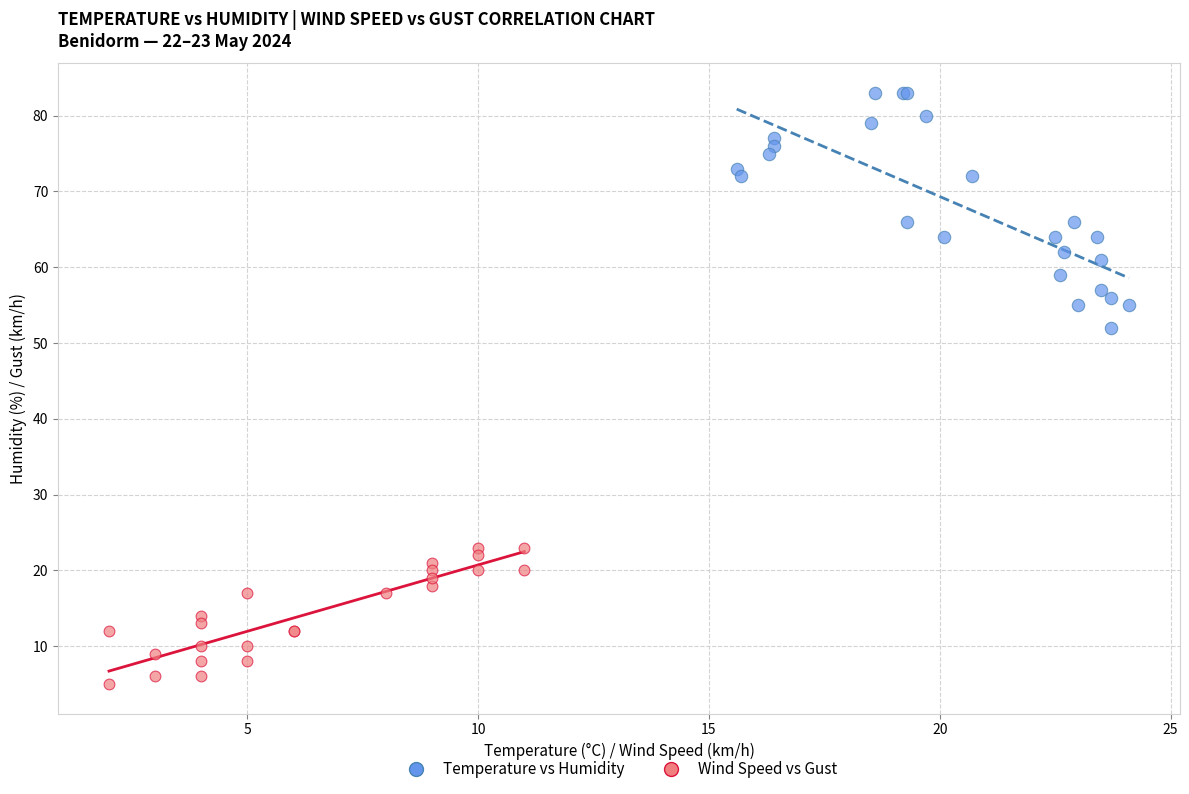

Which series contains the lowest Y value?

Wind Speed vs Gust